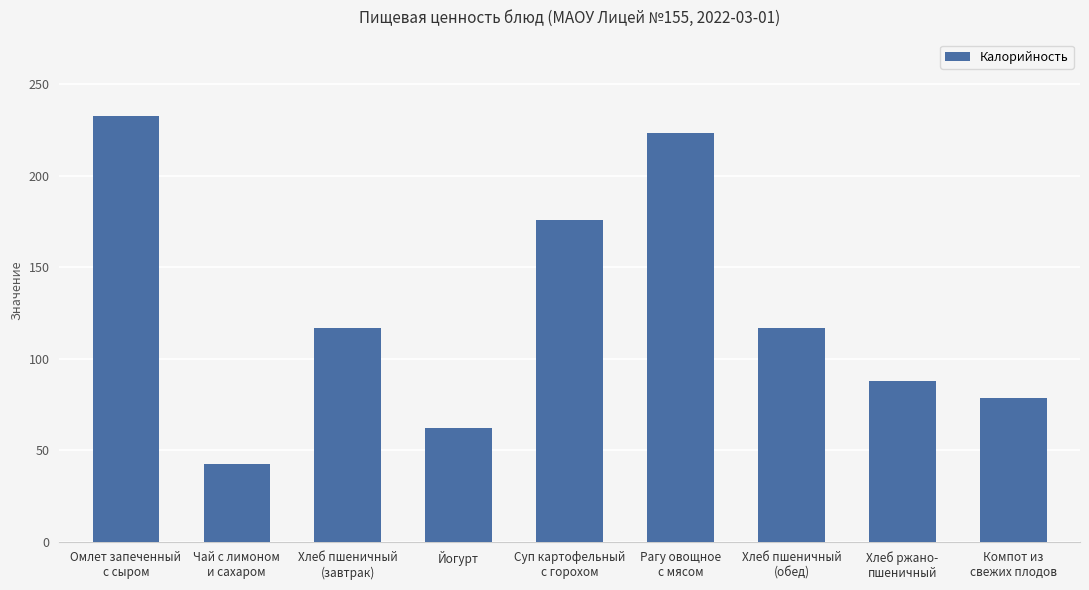

The value at Омлет запеченный
с сыром is 52.1. True or false?

False